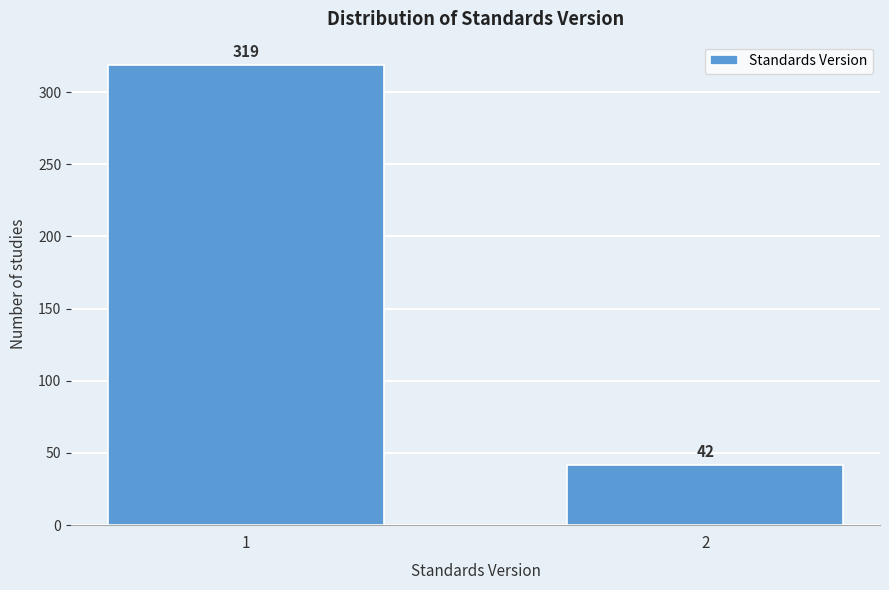

Reading right to left, transcribe all the data shown in this chart.

42	319